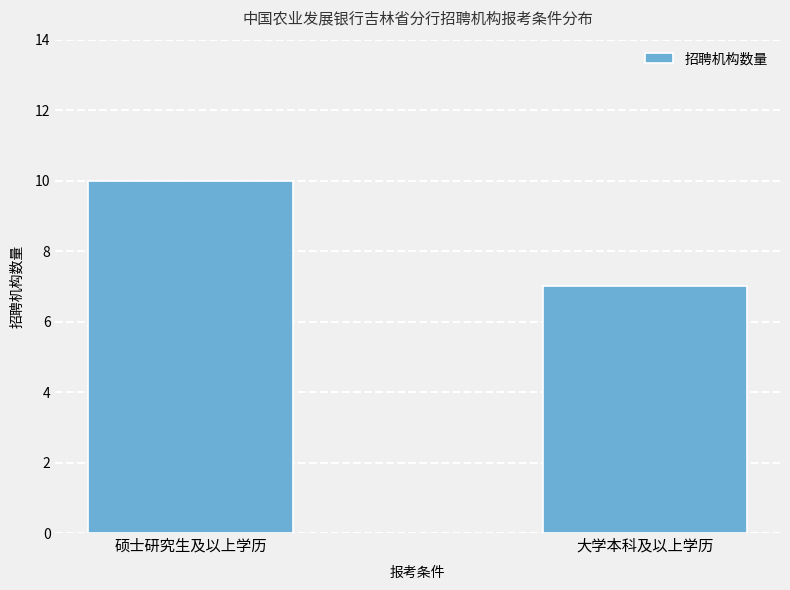

What is the difference between the values at 大学本科及以上学历 and 硕士研究生及以上学历?

3